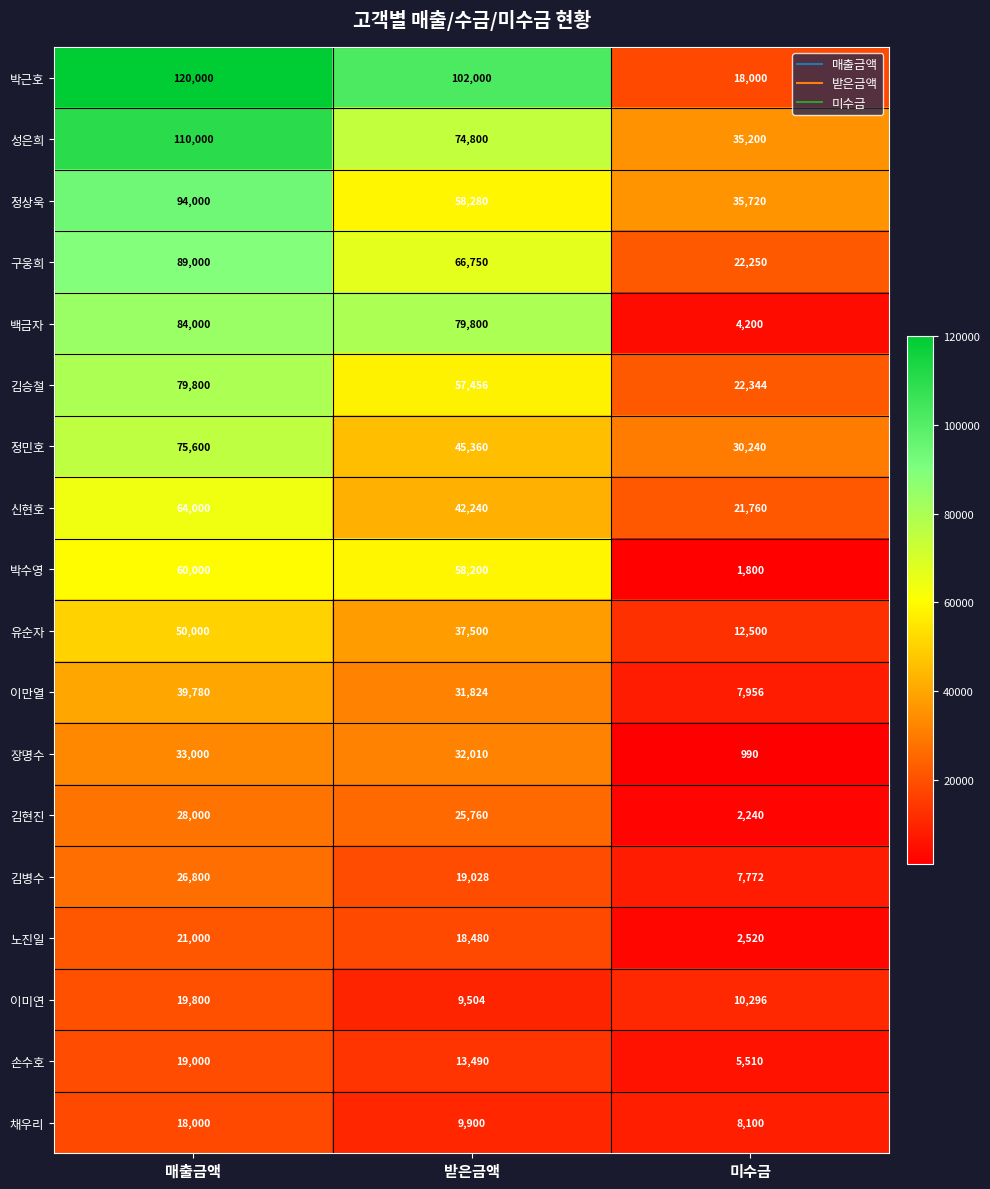

Rank the series at 미수금 from highest to lowest value.

정상욱, 성은희, 정민호, 김승철, 구웅희, 신현호, 박근호, 유순자, 이미연, 채우리, 이만열, 김병수, 손수호, 백금자, 노진일, 김현진, 박수영, 장명수